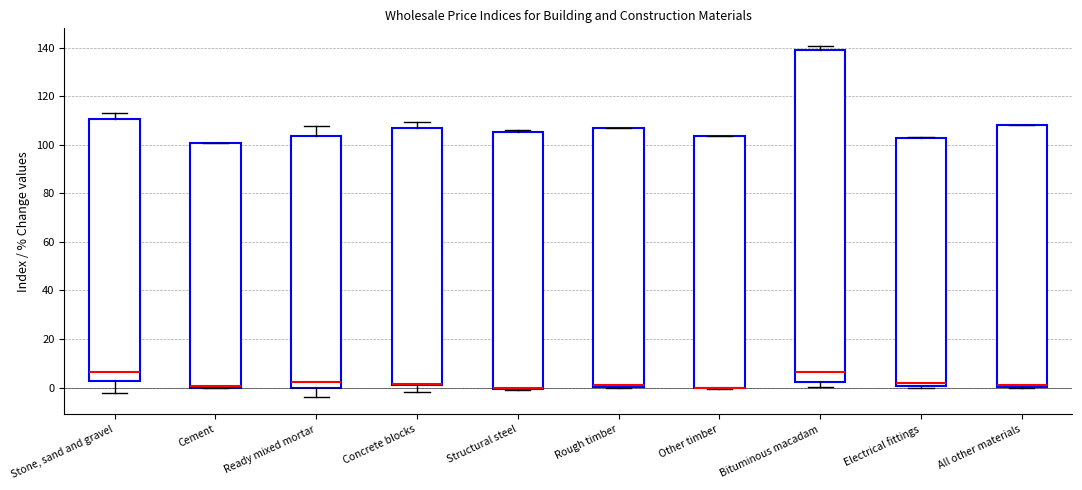

Reading left to right, read every box against the y-axis: the position of its median line, the range the box covers, and the ends of its whiskers. The values are not printed on the chart, so give them approximately, as read against the axis.

Stone, sand and gravel: median 6, box 2 to 110, whiskers -2 to 114
Cement: median 0 (drawn on the box's lower edge), box 0 to 100, whiskers 0 to 100
Ready mixed mortar: median 2, box 0 to 104, whiskers -4 to 108
Concrete blocks: median 2, box 0 to 108, whiskers -2 to 110
Structural steel: median 0 (just above the box's lower edge), box 0 to 106, whiskers 0 to 106
Rough timber: median 2, box 0 to 106, whiskers 0 to 108
Other timber: median 0 (drawn on the box's lower edge), box 0 to 104, whiskers 0 to 104
Bituminous macadam: median 6, box 2 to 138, whiskers 0 to 140
Electrical fittings: median 2, box 0 to 102, whiskers 0 (just below the box's lower edge) to 104
All other materials: median 0 (just above the box's lower edge), box 0 to 108, whiskers 0 to 108